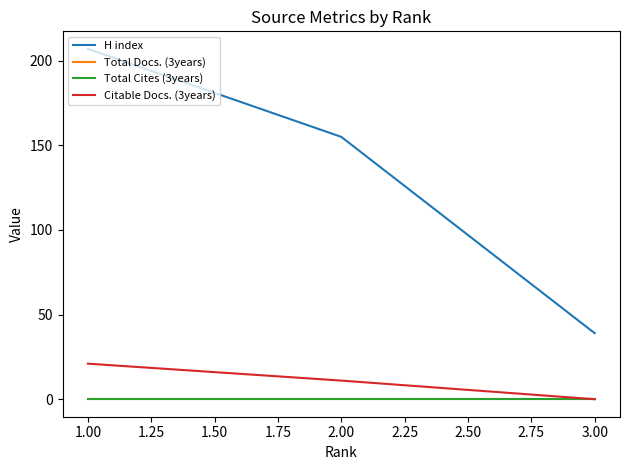

What is the difference between the maximum and minimum values in the Citable Docs. (3years) series?

21